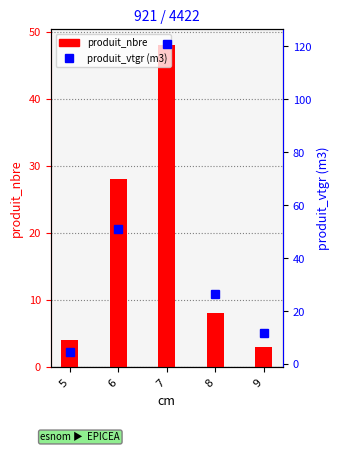

Reading left to right, extract all data points from this chart.

produit_nbre: 4.0	28.0	48.0	8.0	3.0
produit_vtgr: 4.7	51.0	120.8	26.3	11.5